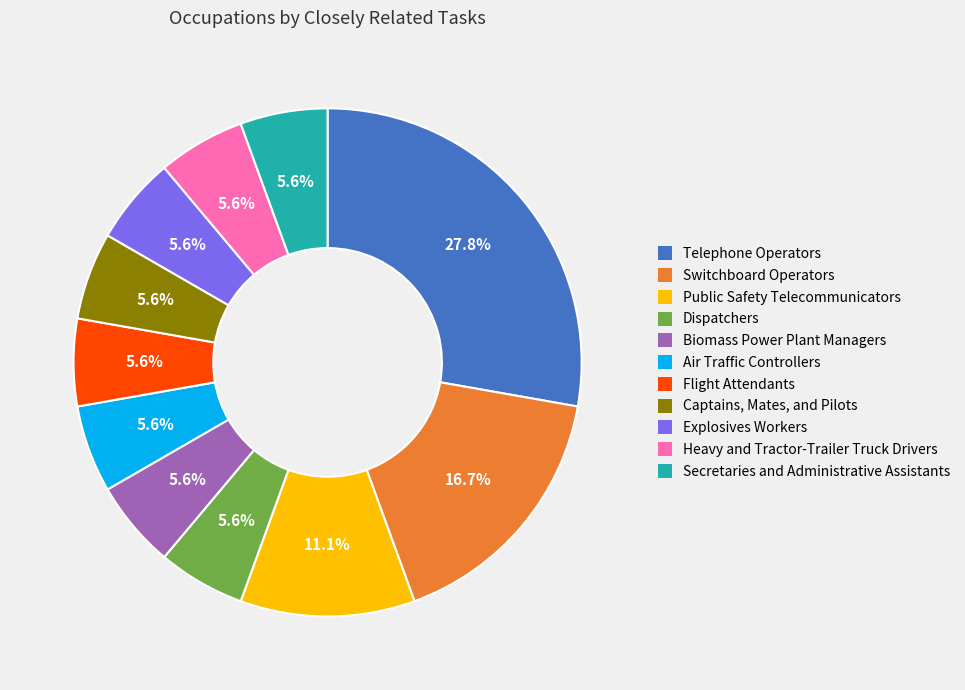

Count the number of slices in the pie.

11